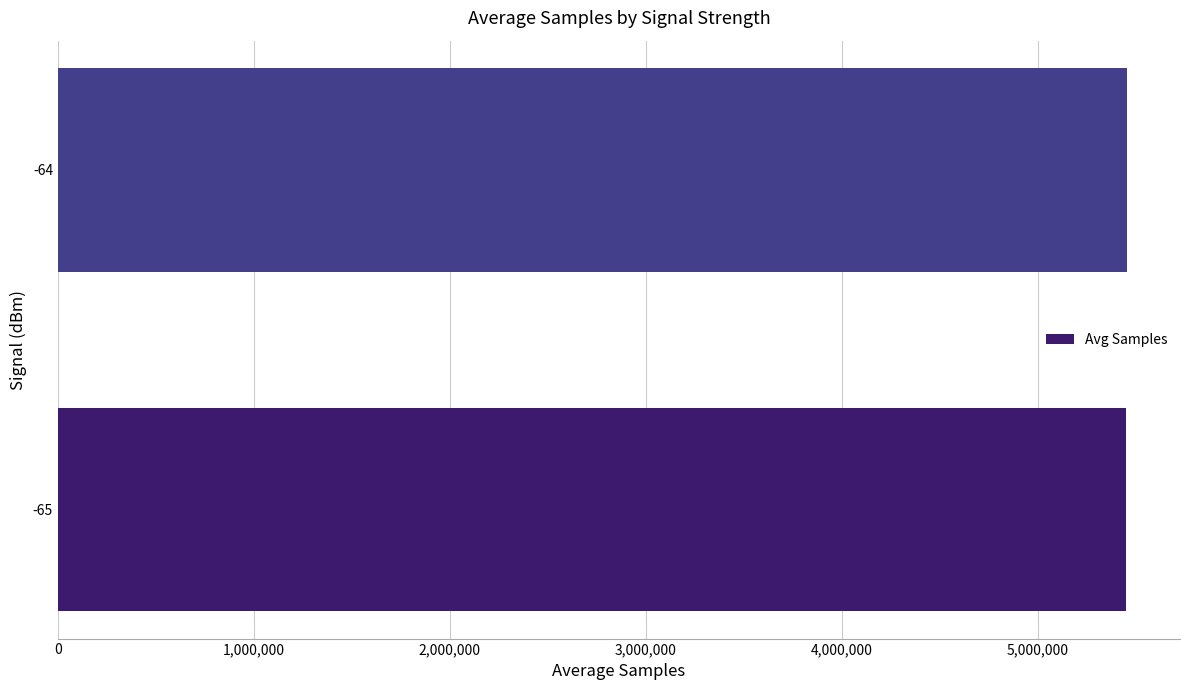

What is the ratio of the value at -64 to the value at -65?

1.0